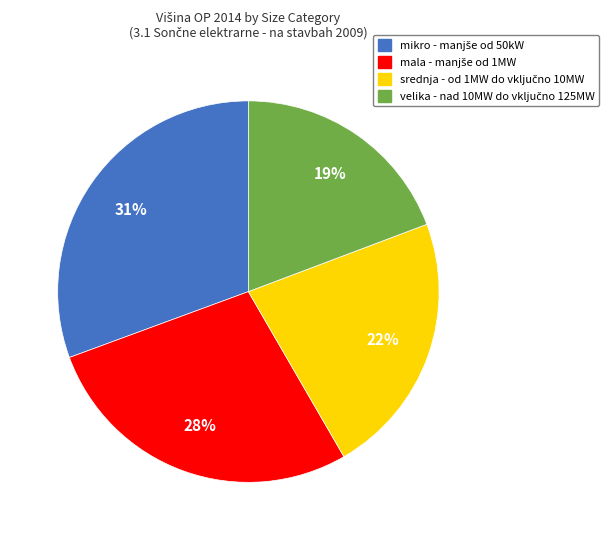

To the nearest percent, what is the average slice percentage?

25%